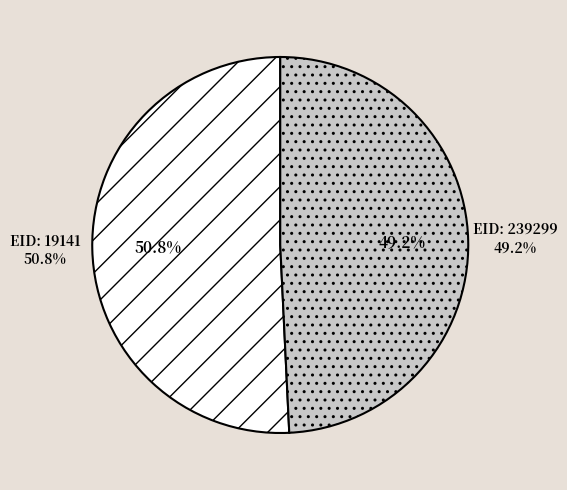

Count the number of slices in the pie.

2